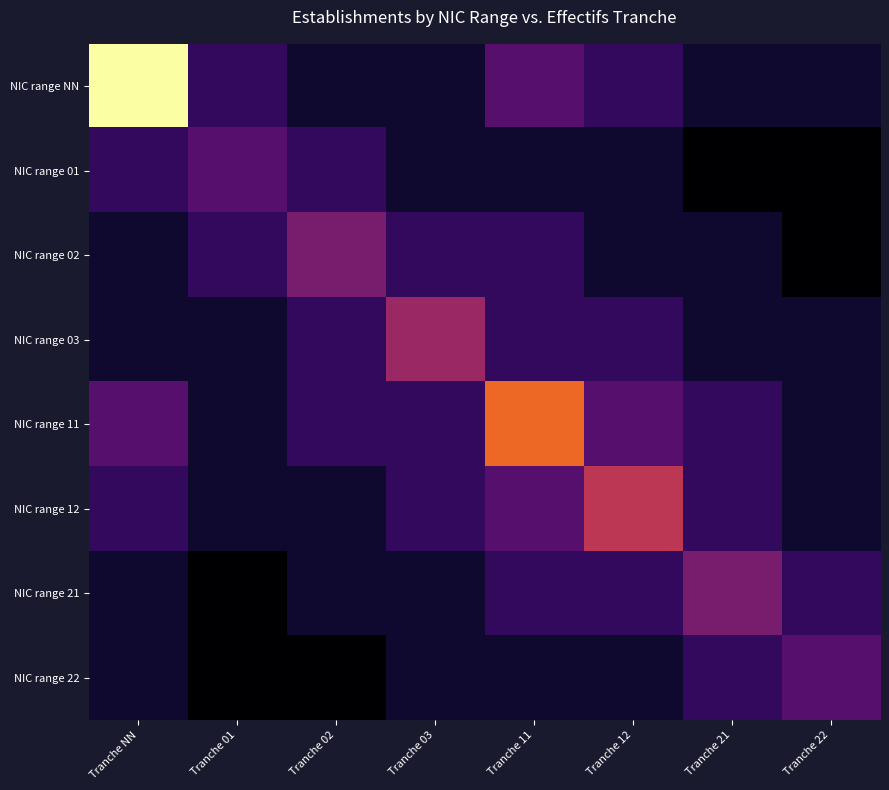

Rank the series at Tranche 22 from lowest to highest value.

NIC range 01, NIC range 02, NIC range NN, NIC range 03, NIC range 11, NIC range 12, NIC range 21, NIC range 22